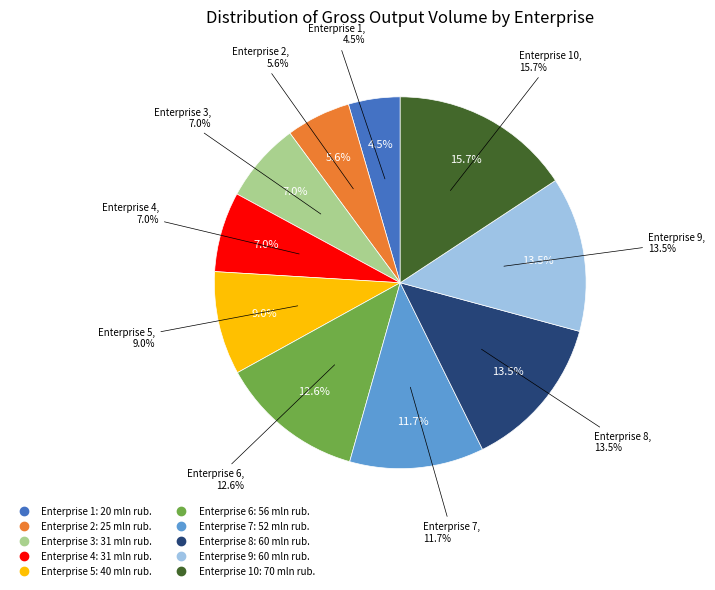

To the nearest percent, what is the average slice percentage?

10%